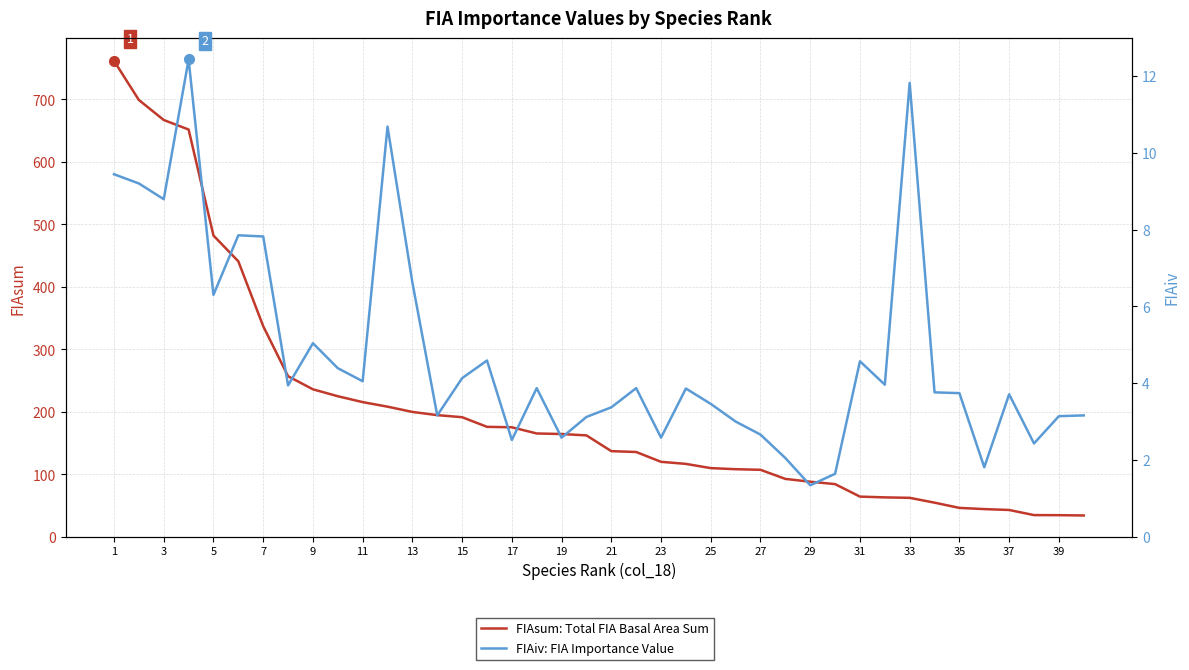

Rank the series by their maximum value, from highest to lowest.

FIAsum: Total FIA Basal Area Sum, FIAiv: FIA Importance Value